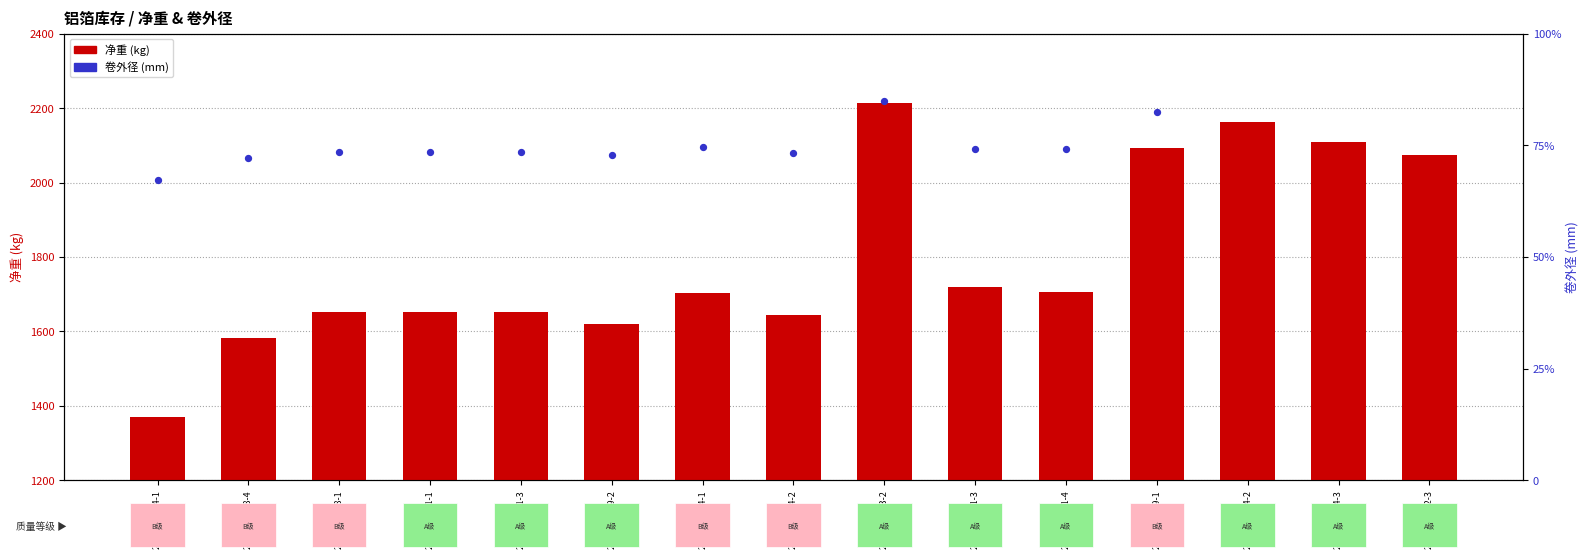

Which has a higher value, 2190480034-3 or 2190440104-1?

2190480034-3